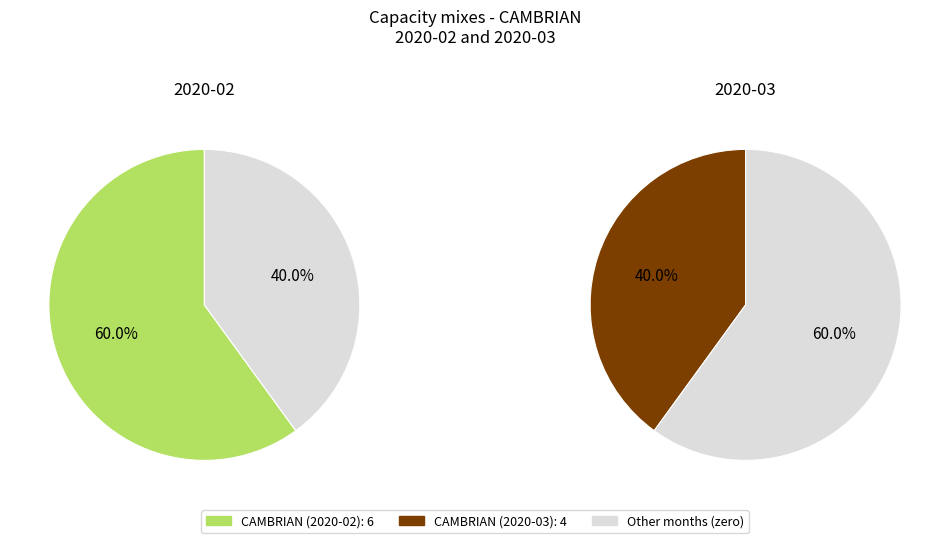

Is the sum of 0 and 1 greater than half?

Yes